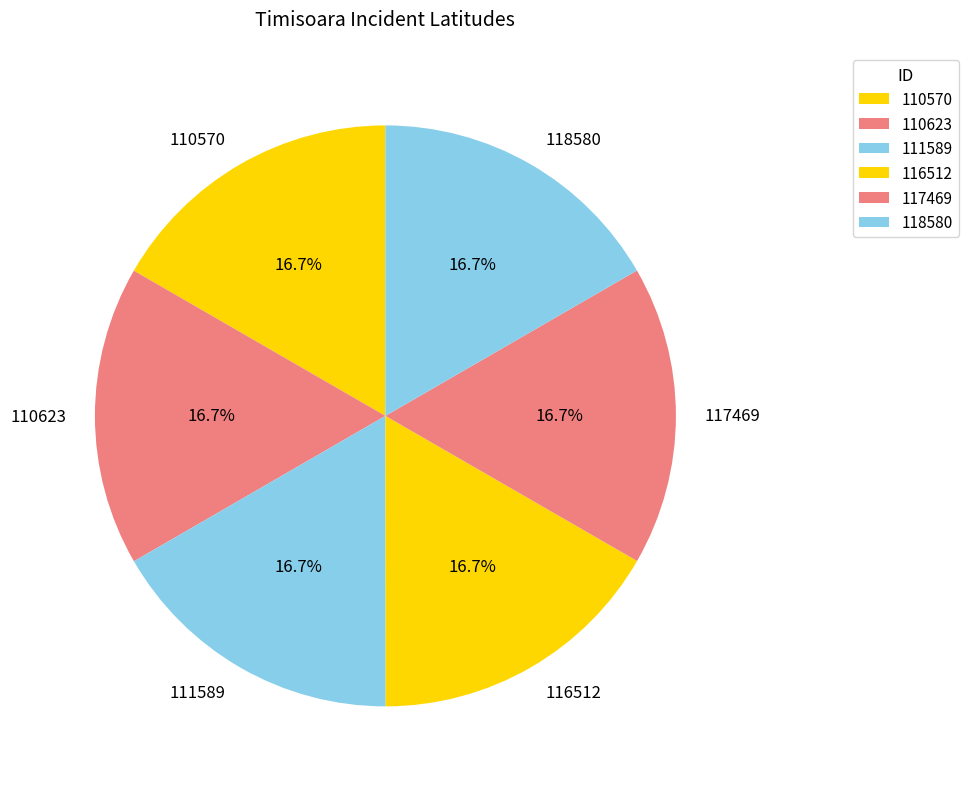

How many slices are in this pie chart?

6